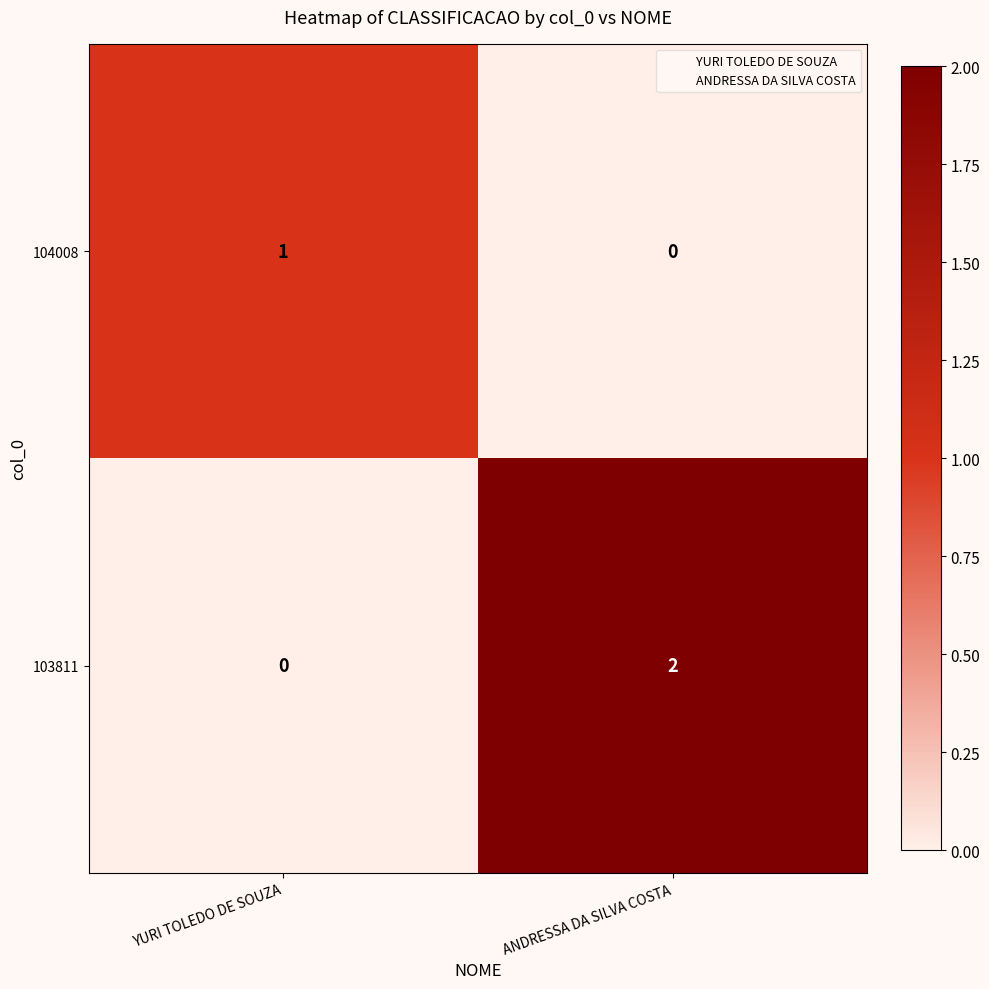

What is the spread (max minus min) of values at ANDRESSA DA SILVA COSTA?

2